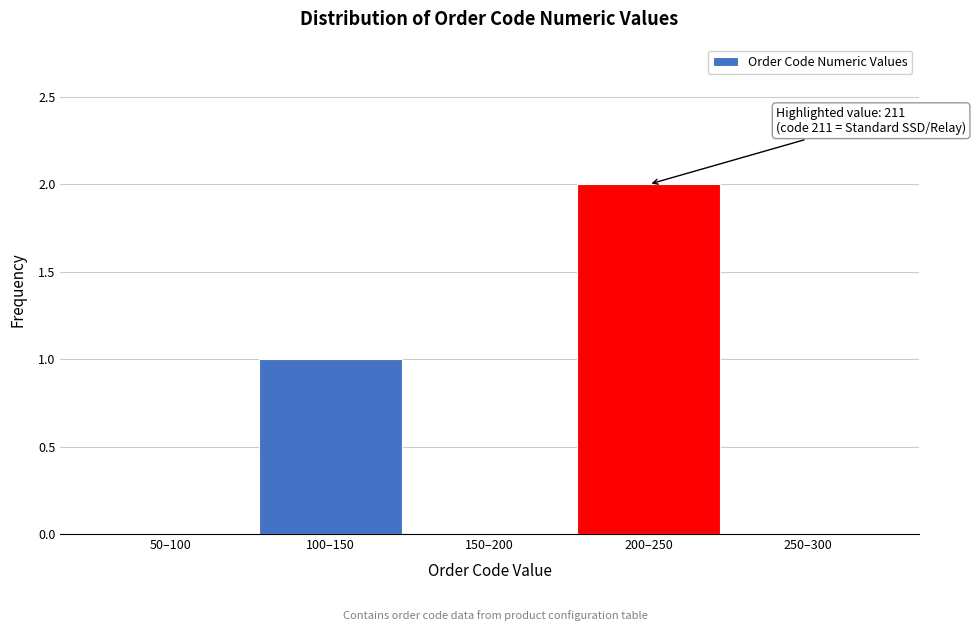

Reading left to right, extract all data points from this chart.

50–100=0	100–150=1	150–200=0	200–250=2	250–300=0